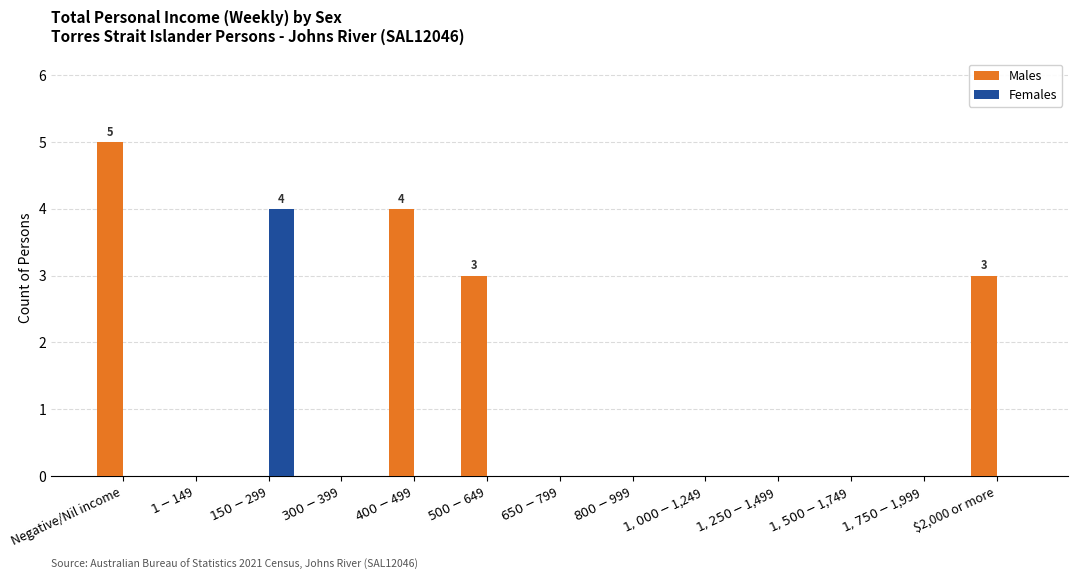

Count the number of data series in this chart.

2